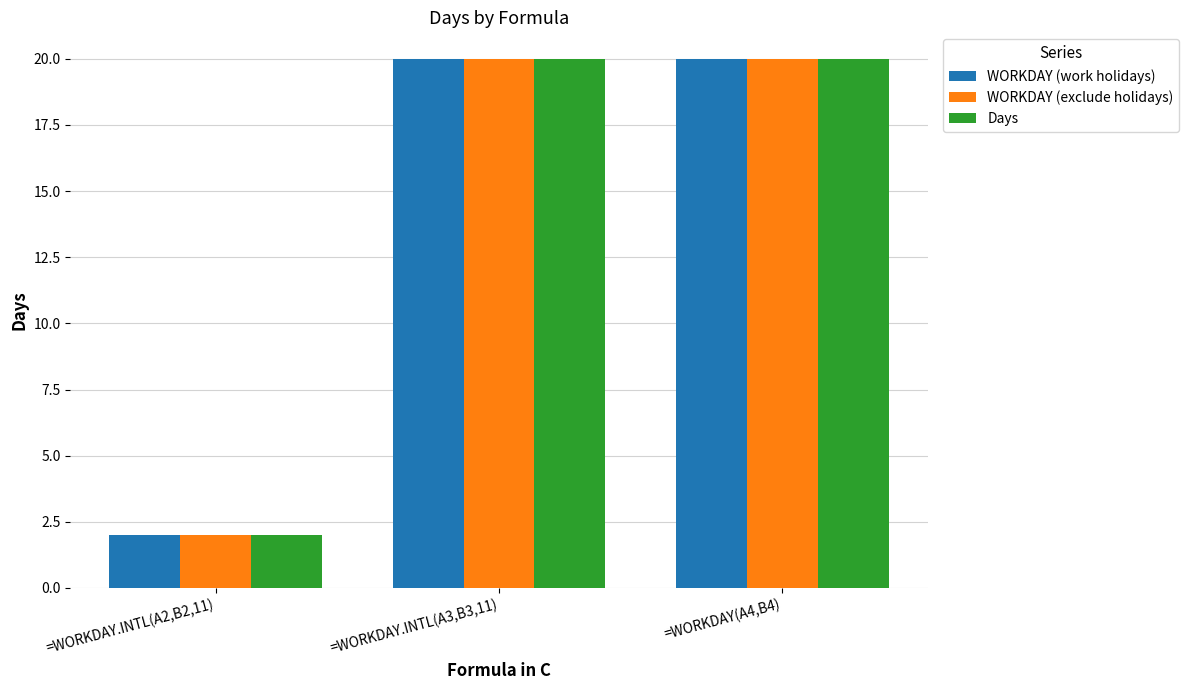

What is the lowest value of the Days series?

2